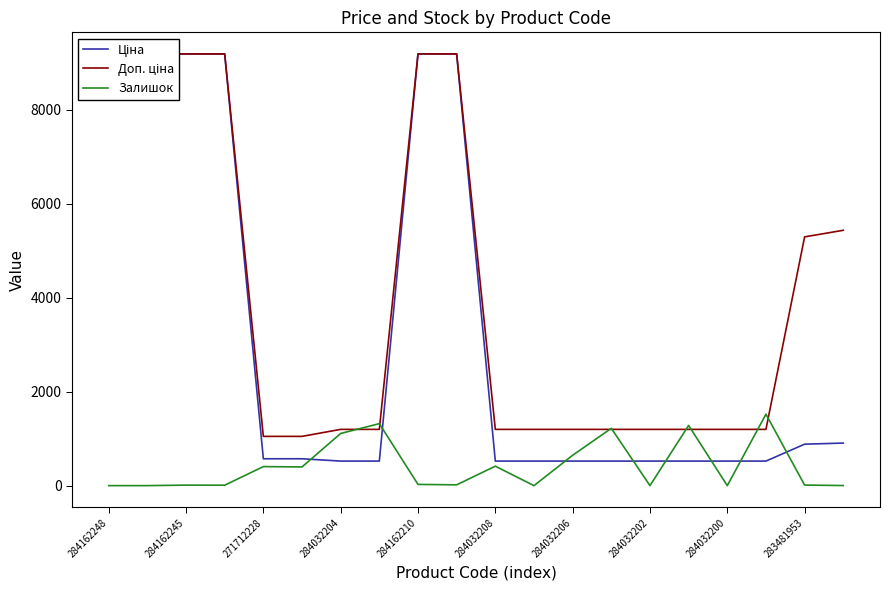

Count the number of categories in the chart.

20